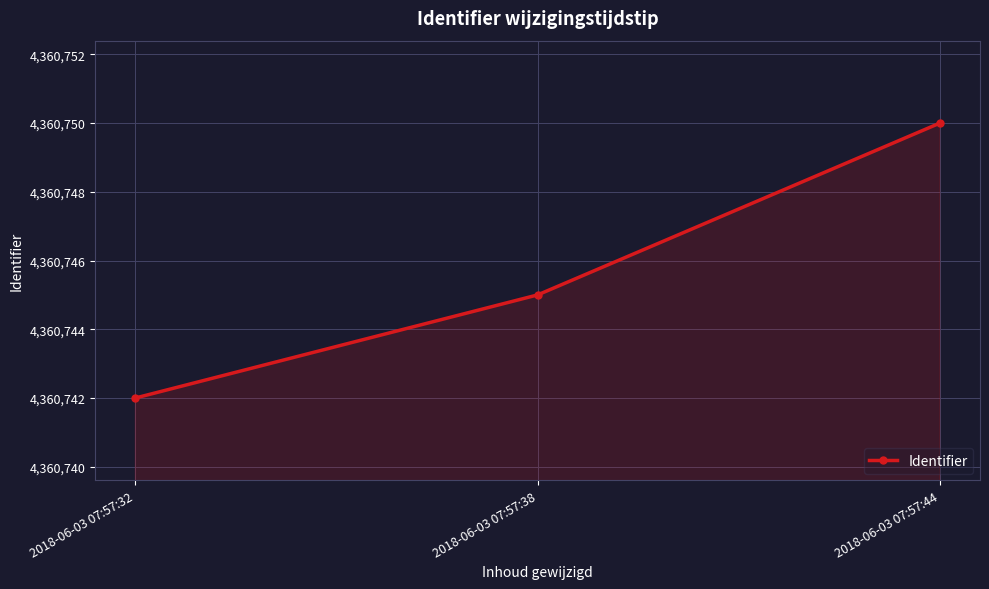

How many values are below 4360745?

1